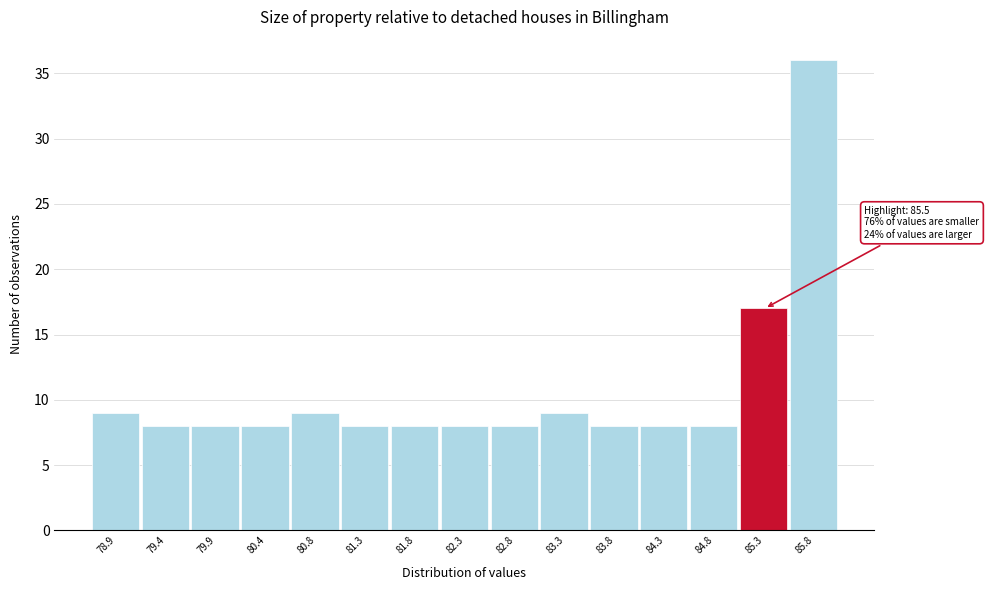

Which range on the x-axis has the tallest bar?

85.55 to 86.00